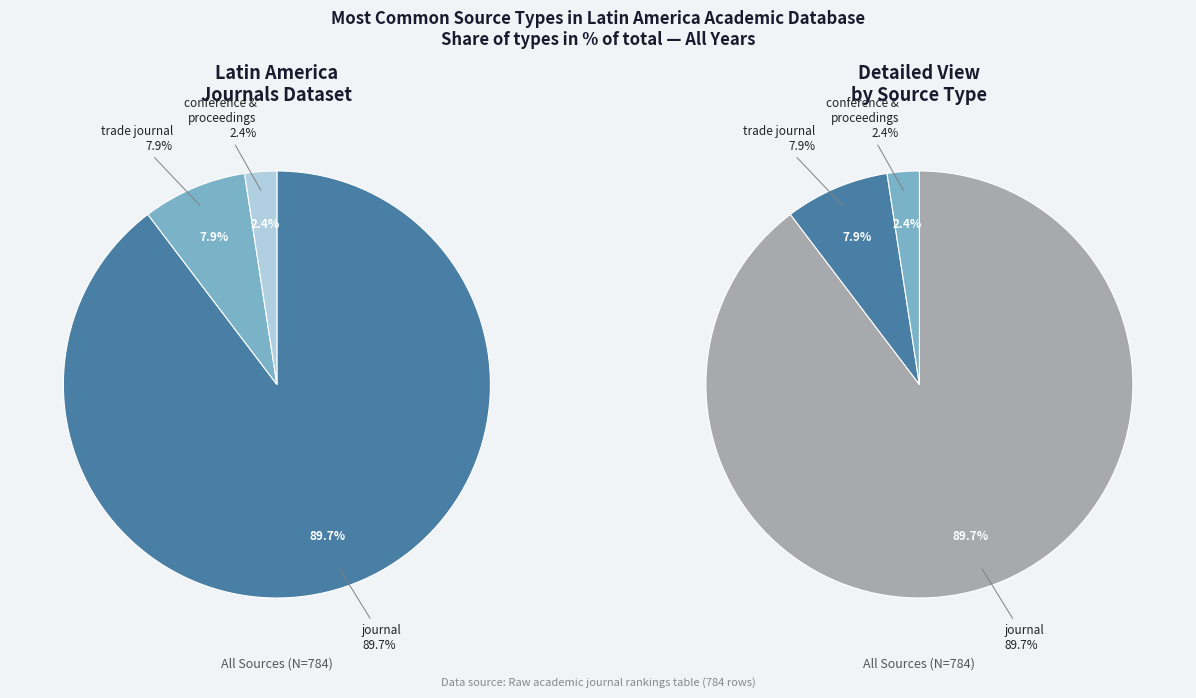

What is the smallest slice in the pie chart?

conference and proceedings